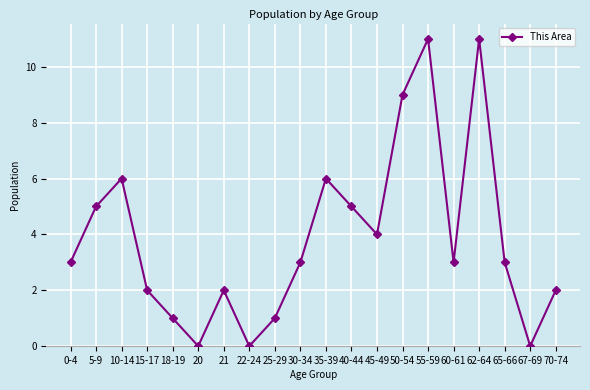

Is it true that the value at 50-54 is 9?

True